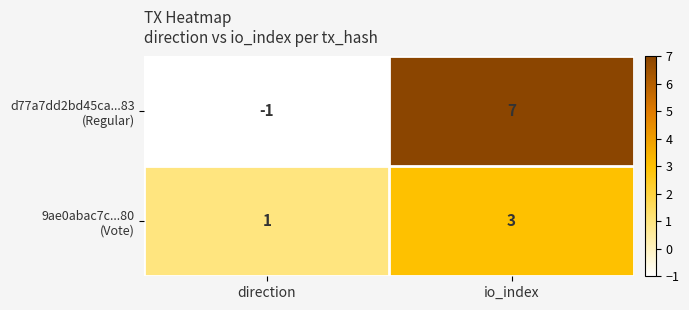

What is the spread (max minus min) of values at io_index?

4